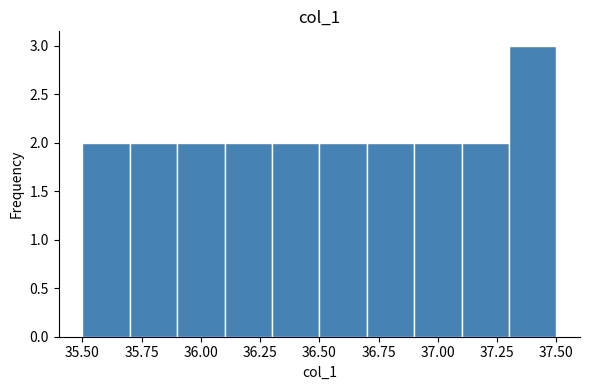

Reading left to right, transcribe this chart: for each bar, give the range it covers on the x-axis and its height. The values are not printed on the chart, so give them approximately, as read against the axis.

35.5 to 35.7: 2
35.7 to 35.9: 2
35.9 to 36.1: 2
36.1 to 36.3: 2
36.3 to 36.5: 2
36.5 to 36.7: 2
36.7 to 36.9: 2
36.9 to 37.1: 2
37.1 to 37.3: 2
37.3 to 37.5: 3